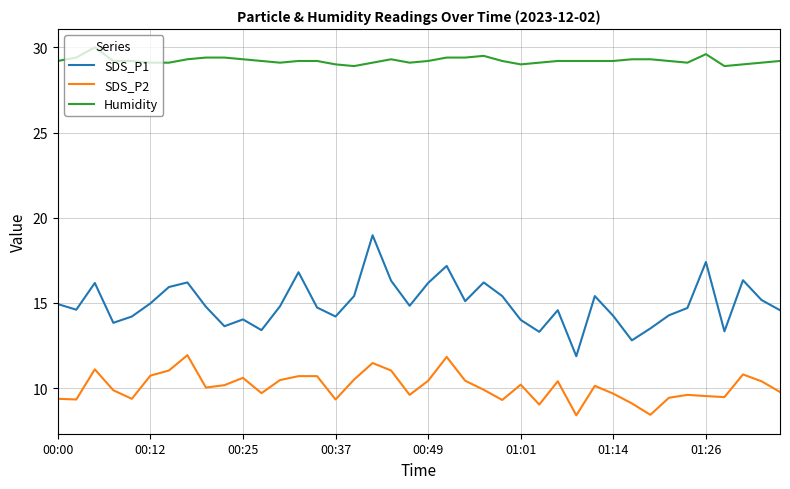

True or false: SDS_P2 and SDS_P1 intersect in this chart.

False